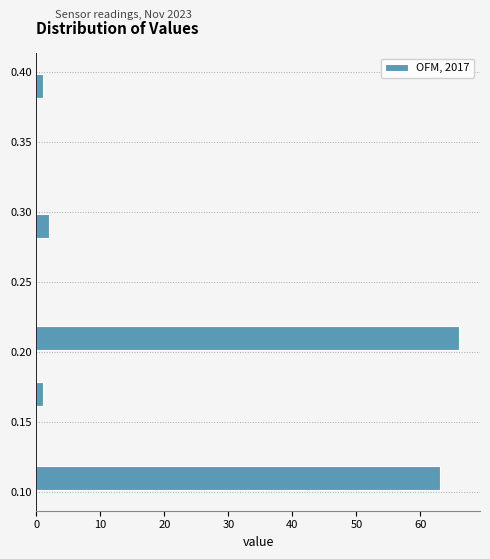

Reading bottom to top, list every bar in this chart as the range it spans on the y-axis followed by its length. The values are not printed on the chart, so give them approximately, as read against the axis.

0.10 to 0.12: 63
0.12 to 0.14: 0
0.14 to 0.16: 0
0.16 to 0.18: 1
0.18 to 0.20: 0
0.20 to 0.22: 66
0.22 to 0.24: 0
0.24 to 0.26: 0
0.26 to 0.28: 0
0.28 to 0.30: 2
0.30 to 0.32: 0
0.32 to 0.34: 0
0.34 to 0.36: 0
0.36 to 0.38: 0
0.38 to 0.40: 1